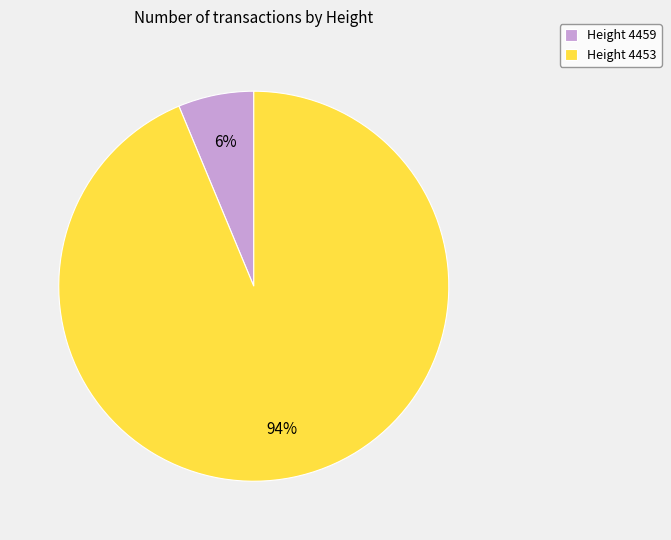

Between Height 4459 and Height 4453, which is larger?

Height 4453